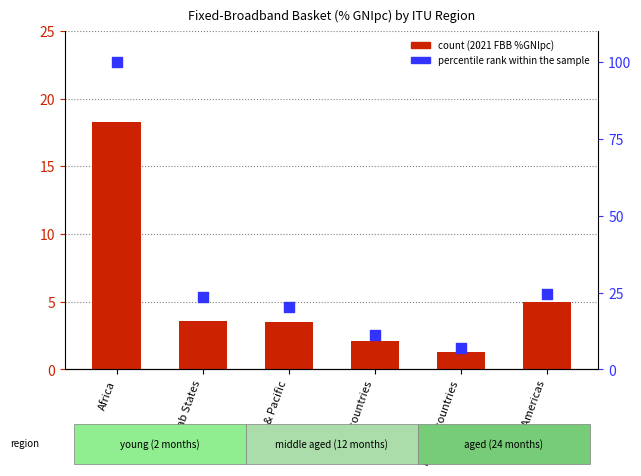

Which series contains the highest Y value?

percentile rank within the sample